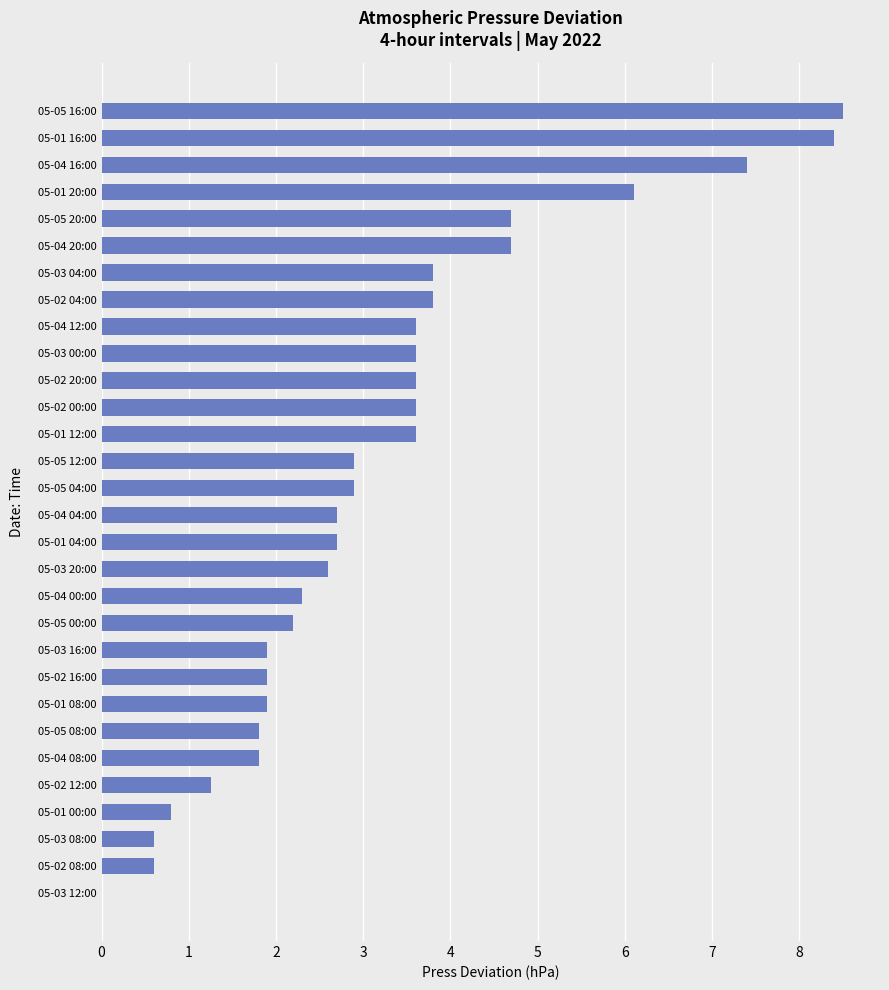

What is the average value?

3.2